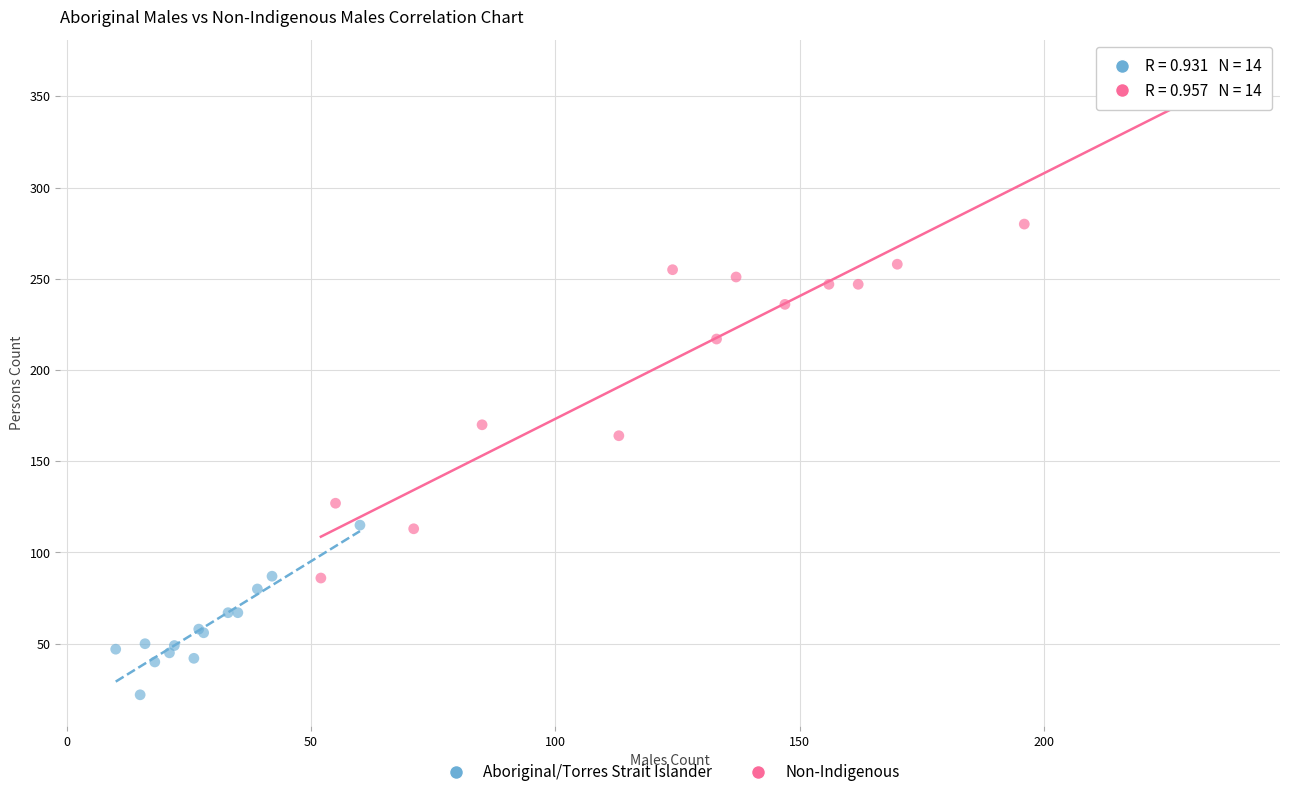

Which series reaches the minimum Y coordinate?

Aboriginal/Torres Strait Islander